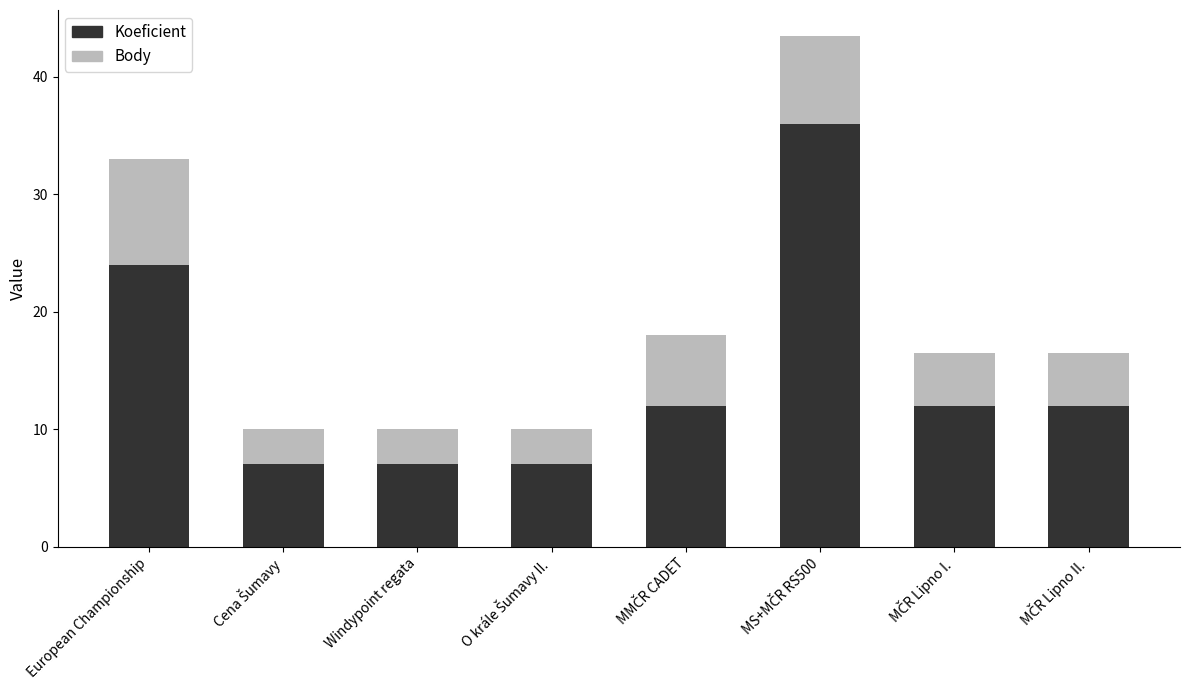

Reading right to left, list the values for the Koeficient series.

12.0	12.0	36.0	12.0	7.0	7.0	7.0	24.0